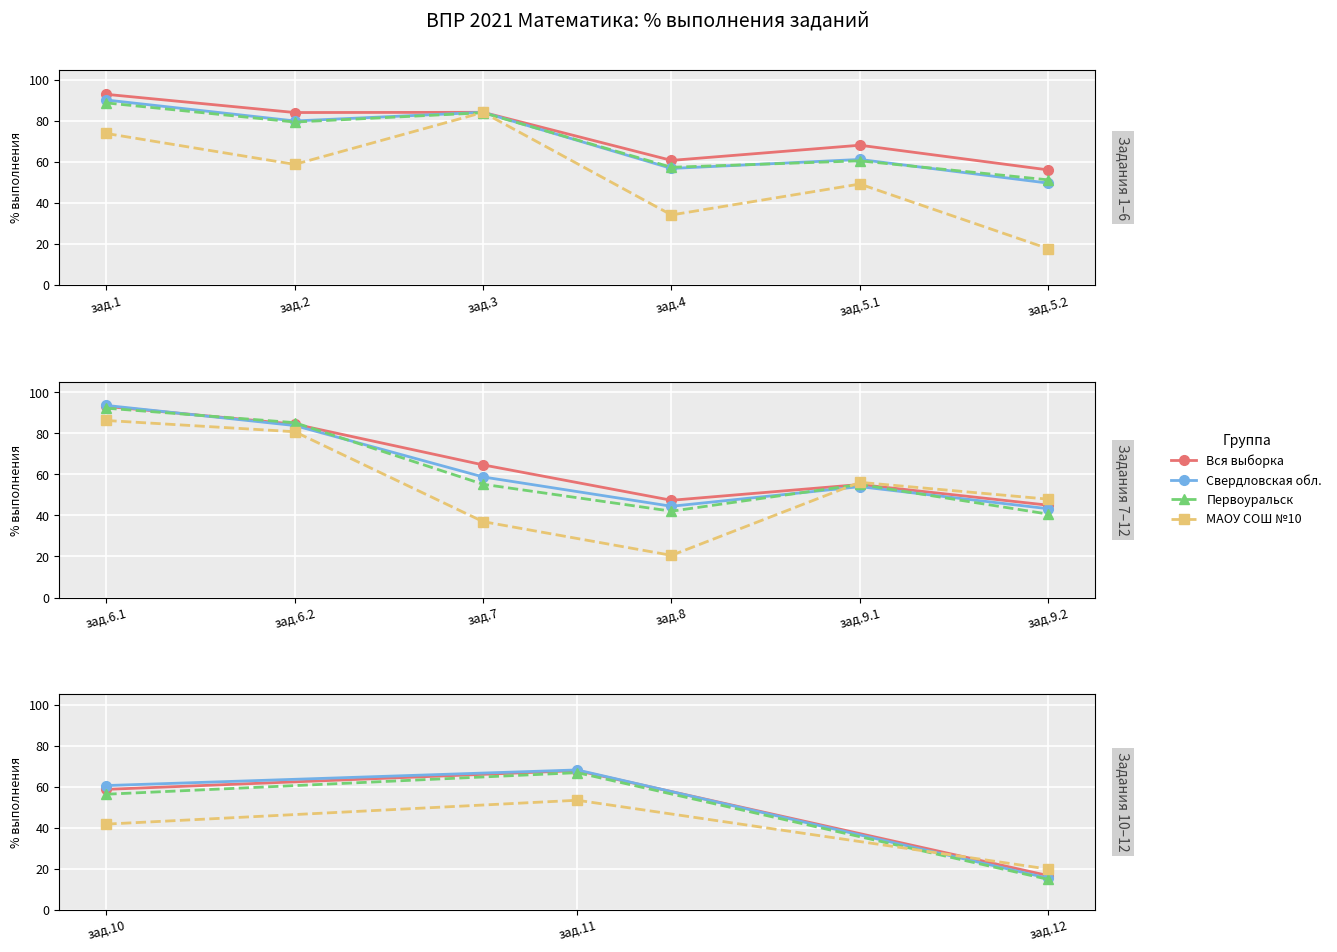

Which has a higher value, зад.12 or зад.10?

зад.10